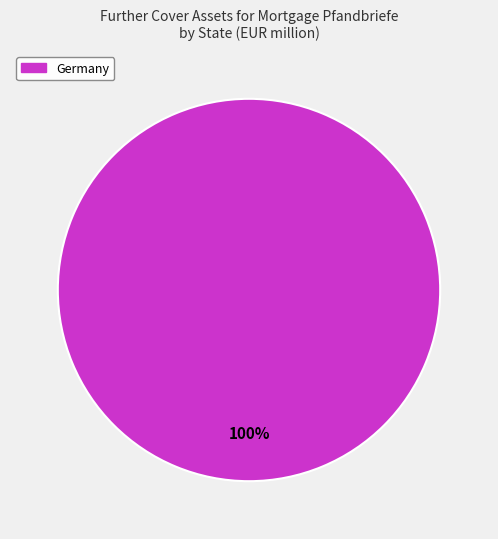

Is there any slice that represents more than half of the pie?

Yes